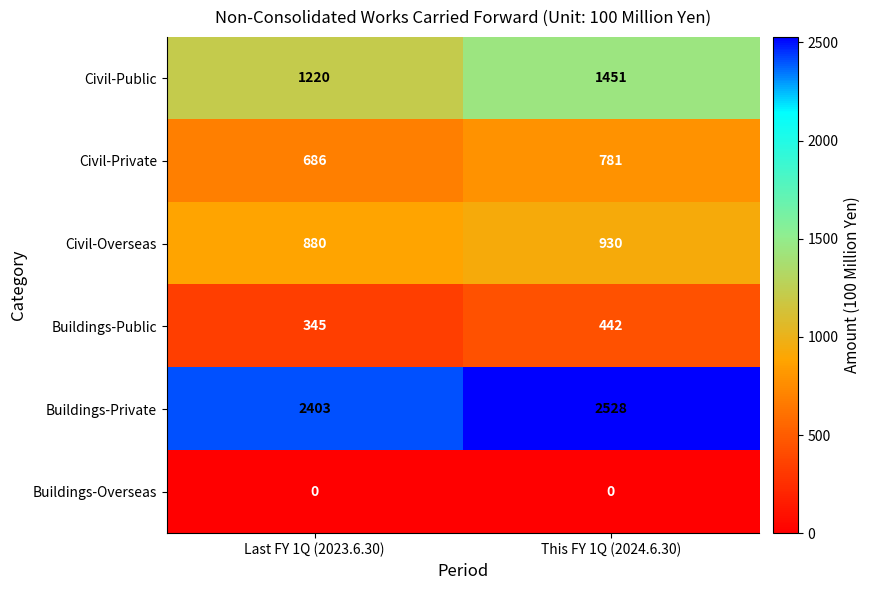

Which category has the highest value in the Civil-Private series?

This FY 1Q (2024.6.30)